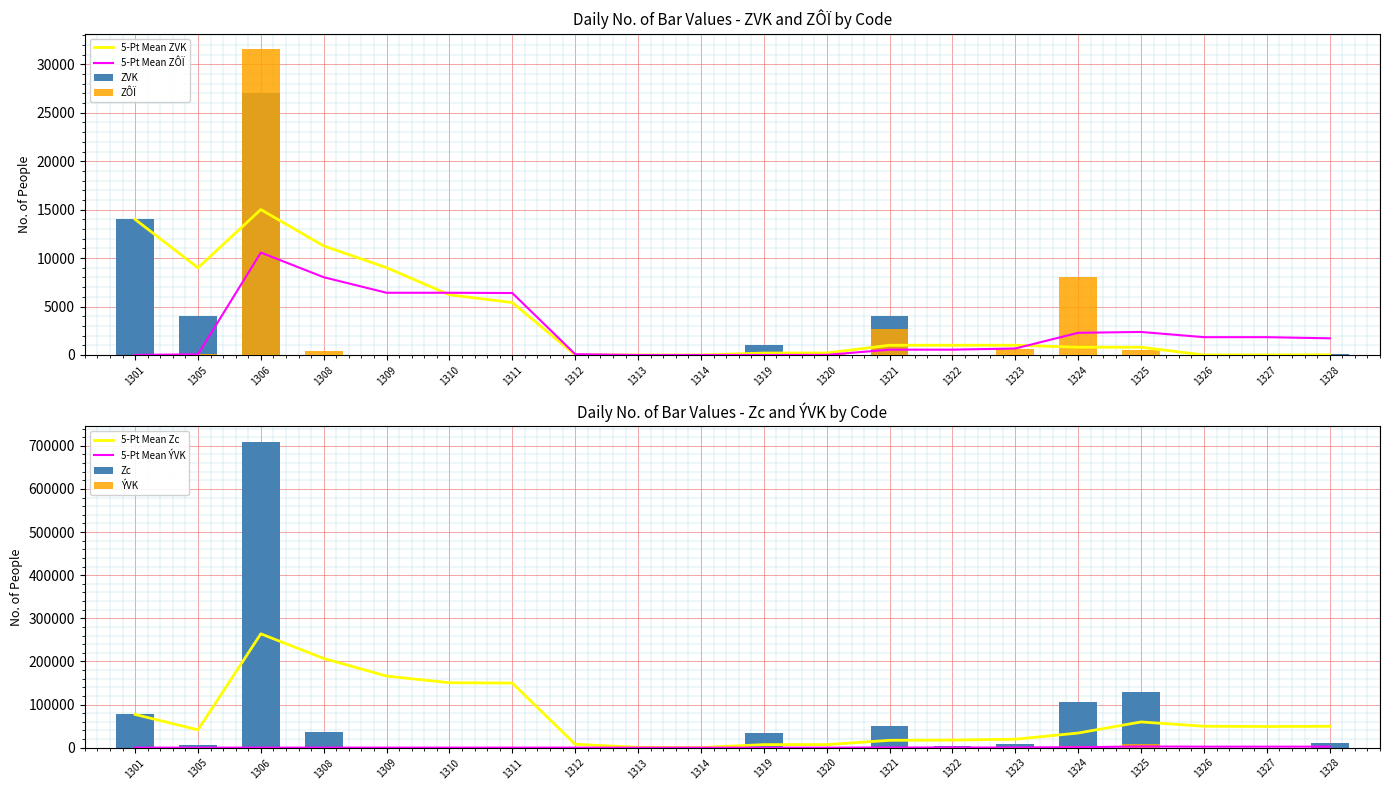

What is the total value across all series at 1308?

36200